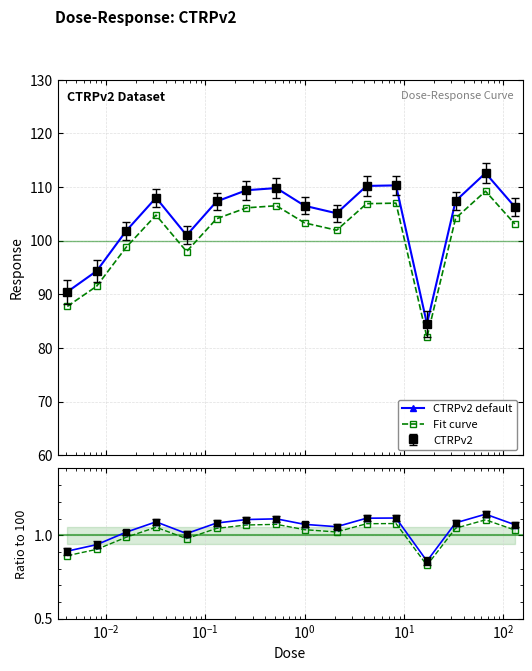

True or false: Fit curve and CTRPv2 default intersect in this chart.

False